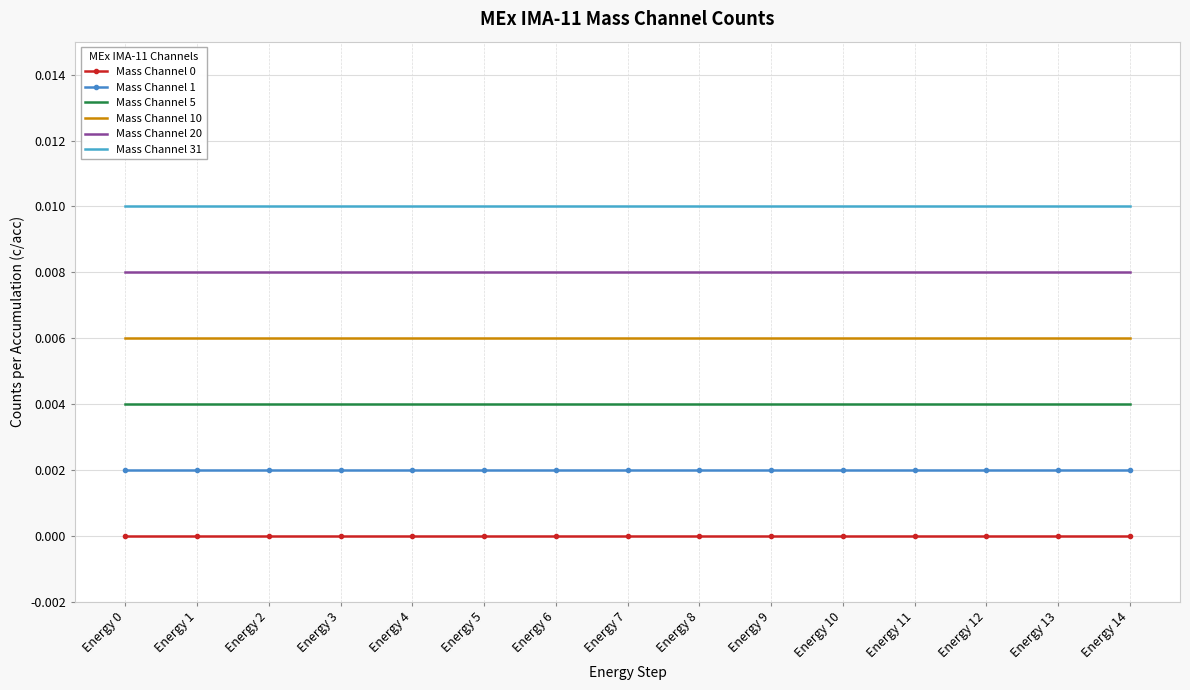

True or false: Mass Channel 31 and Mass Channel 10 cross at least once.

False